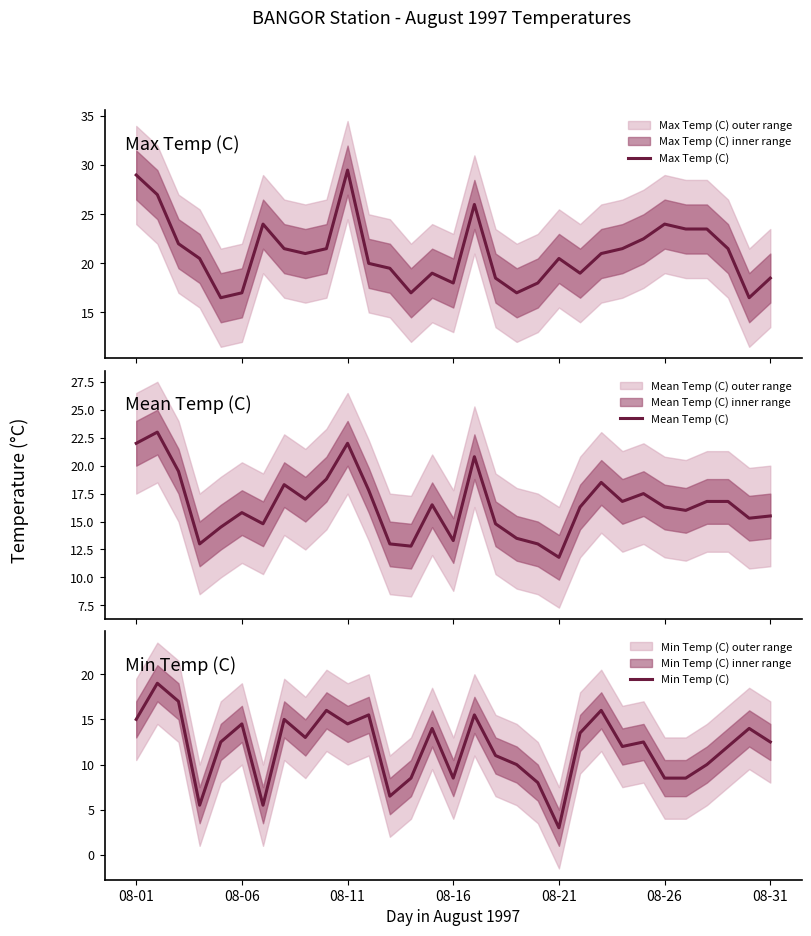

What is the maximum value for Min Temp (C)?

19.0